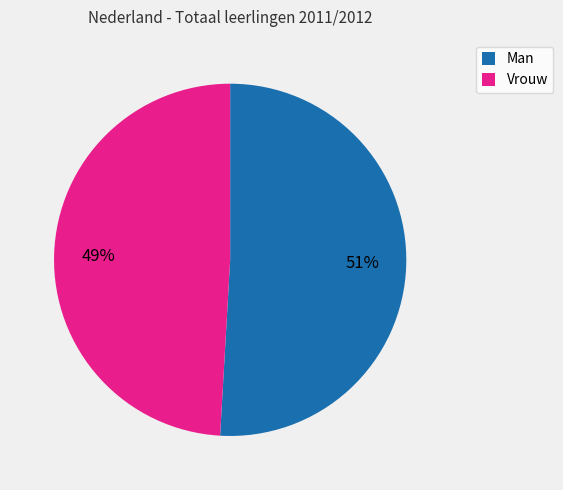

Does Vrouw account for over 50% of the chart?

No